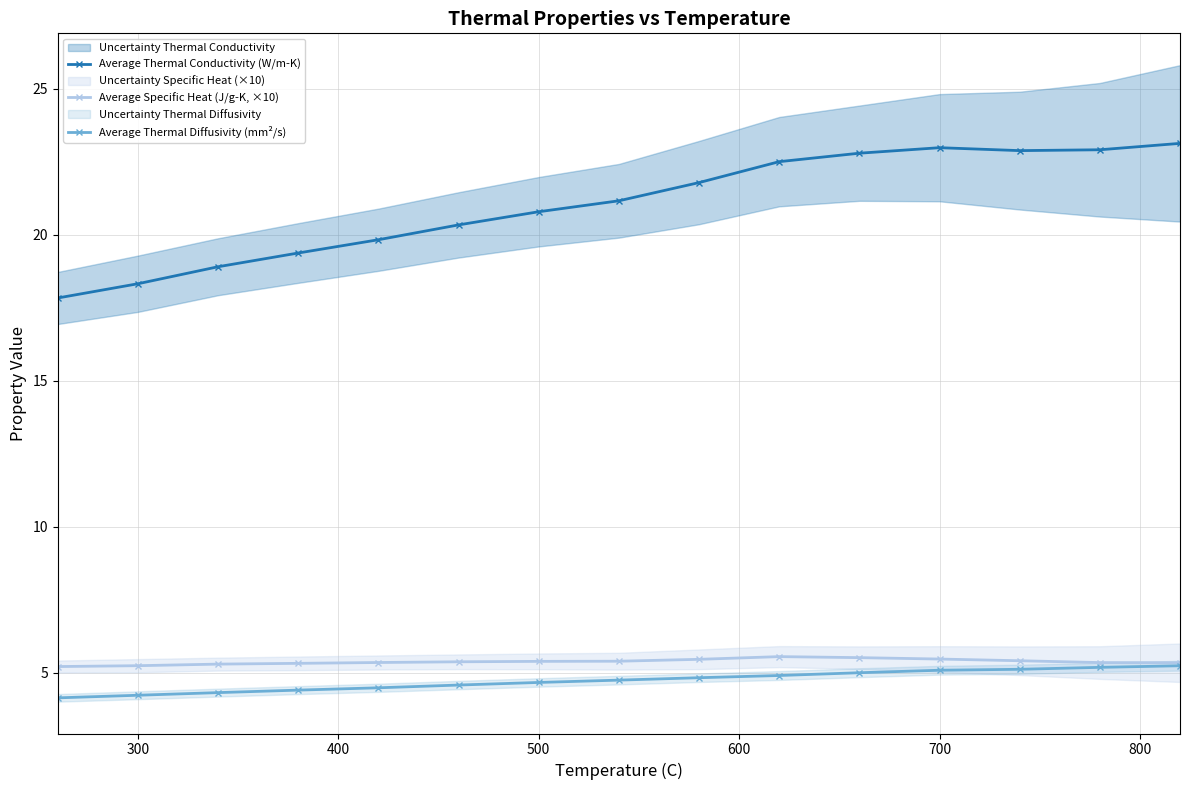

Which series has the widest spread of values?

Average Thermal Conductivity (W/m-K)